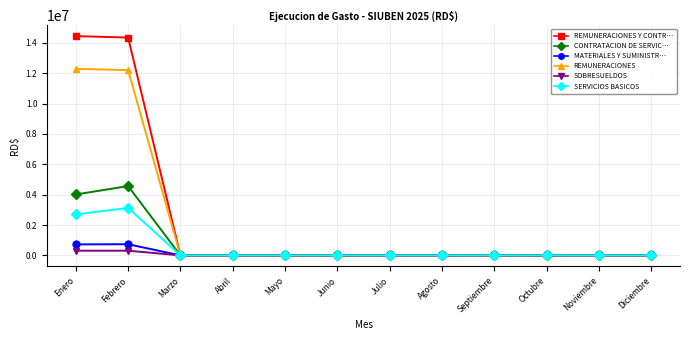

What is the label of the 8th point from the left?

Agosto